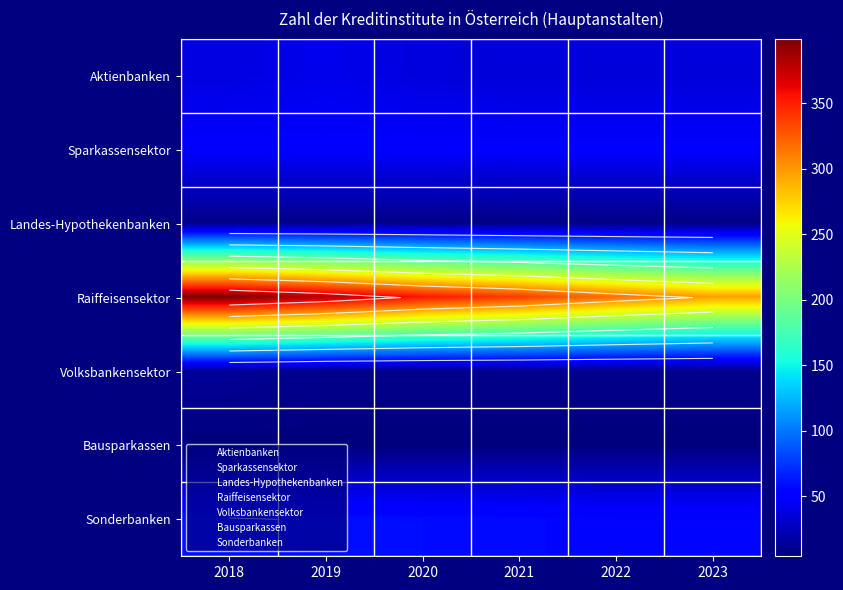

What is the difference between the Aktienbanken values at 2021 and 2020?

2